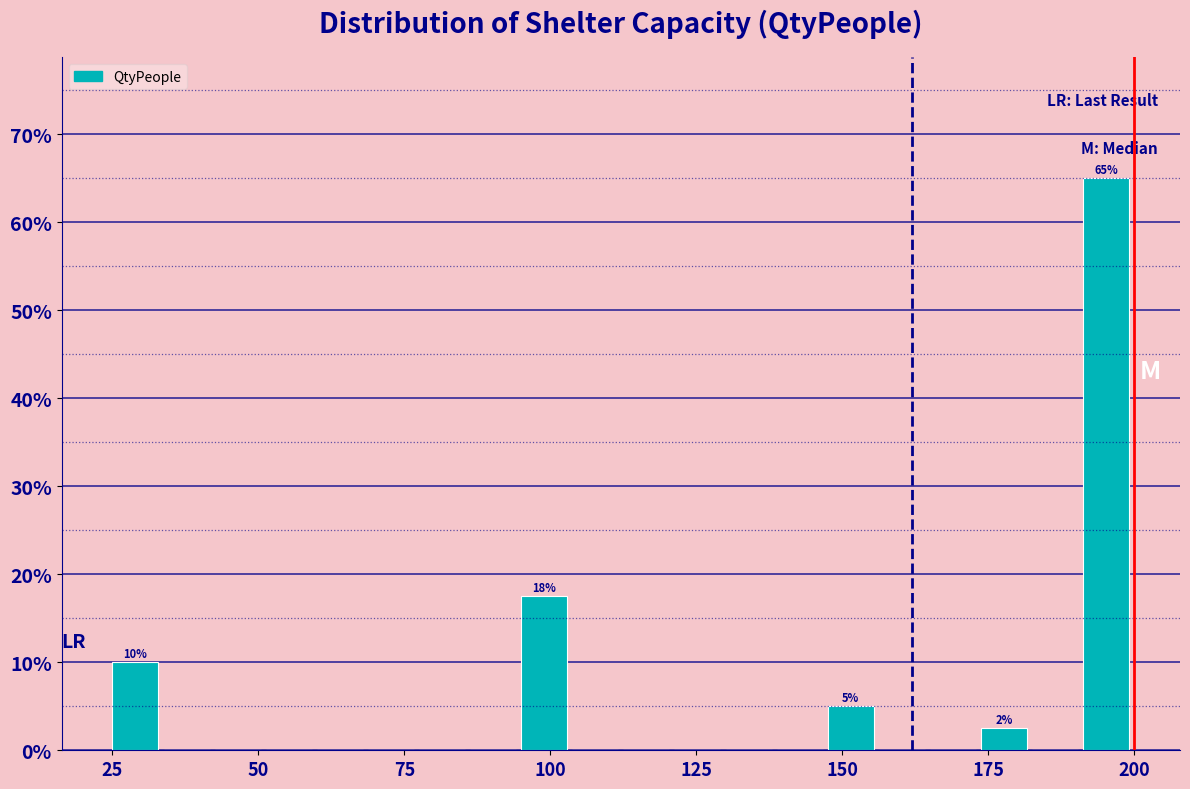

Read against the x-axis, roughly where is the centre of the tallest bar?

195